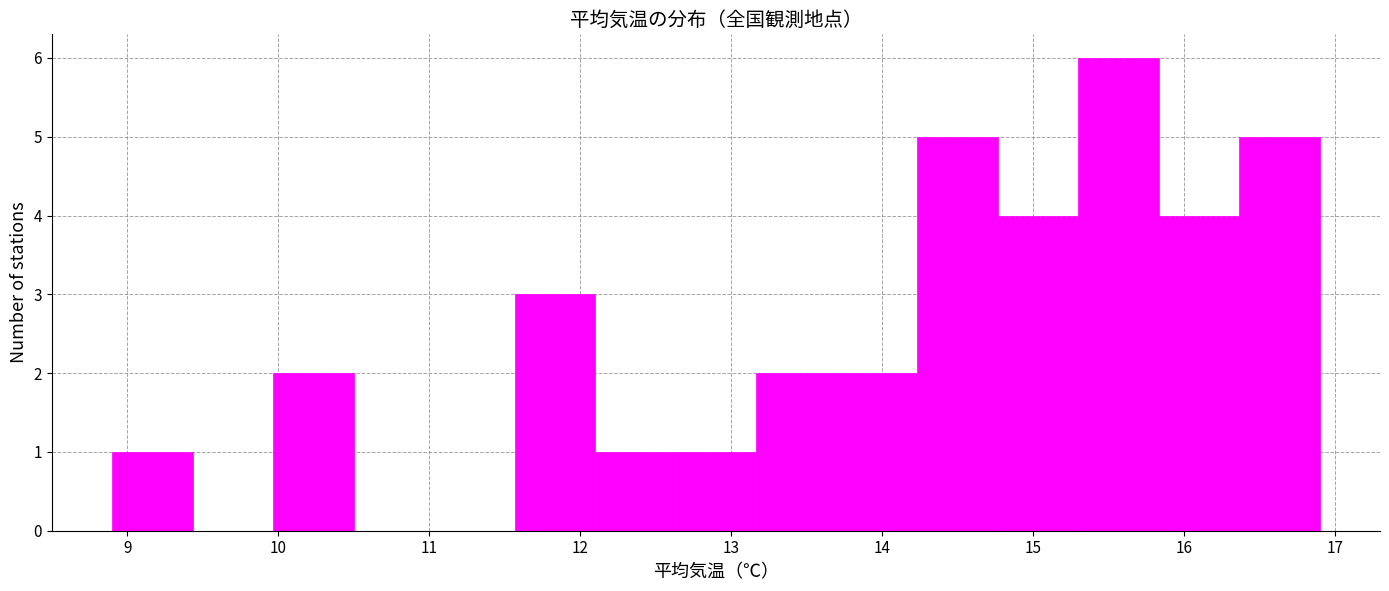

Reading left to right, list every bar in this chart as the range it spans on the x-axis followed by its height. Neither the bar edges nor the heights are printed on the chart, so give them approximately, as read against the axes.

8.9 to 9.4: 1
9.4 to 10.0: 0
10.0 to 10.5: 2
10.5 to 11.0: 0
11.0 to 11.6: 0
11.6 to 12.1: 3
12.1 to 12.6: 1
12.6 to 13.2: 1
13.2 to 13.7: 2
13.7 to 14.2: 2
14.2 to 14.8: 5
14.8 to 15.3: 4
15.3 to 15.8: 6
15.8 to 16.4: 4
16.4 to 16.9: 5